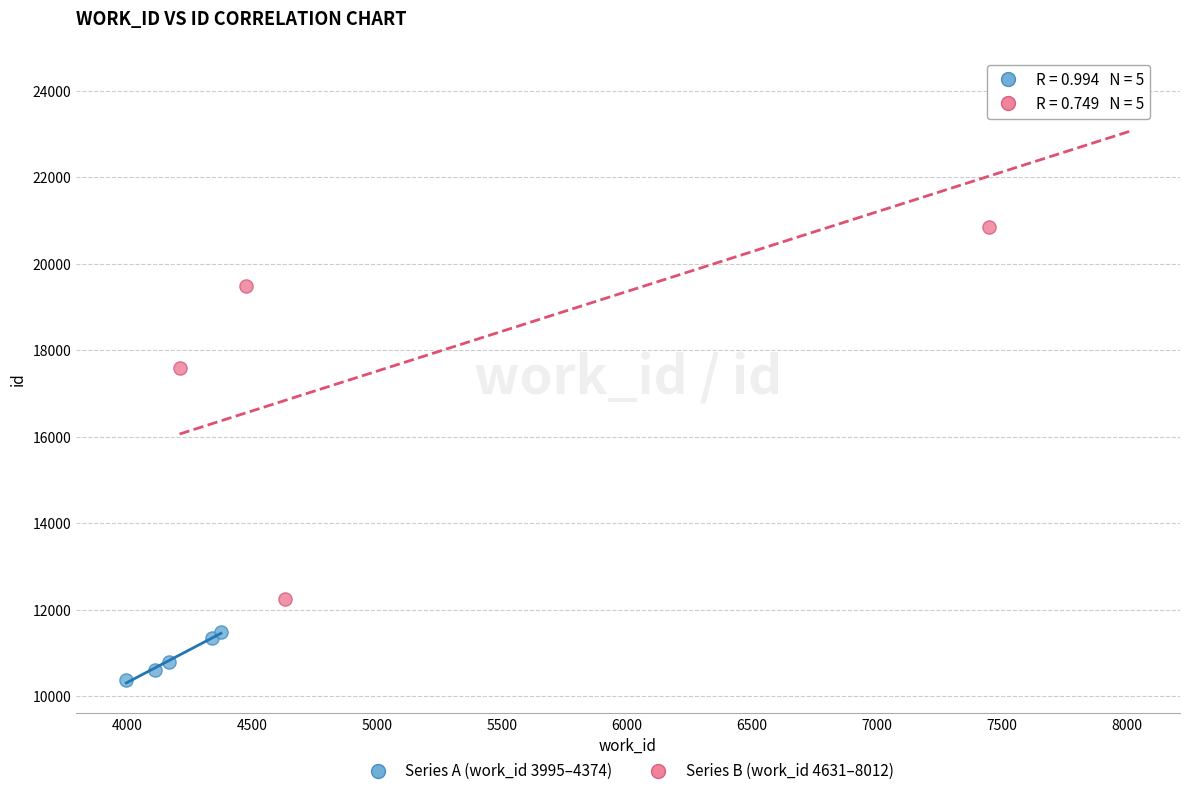

Which series reaches the minimum Y coordinate?

Series A (work_id 3995–4374)